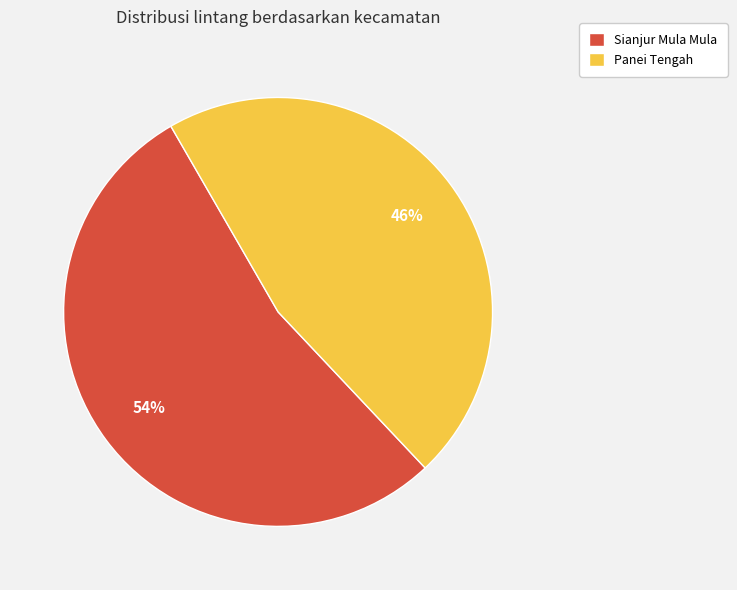

Is the sum of Sianjur Mula Mula and Panei Tengah greater than half?

Yes